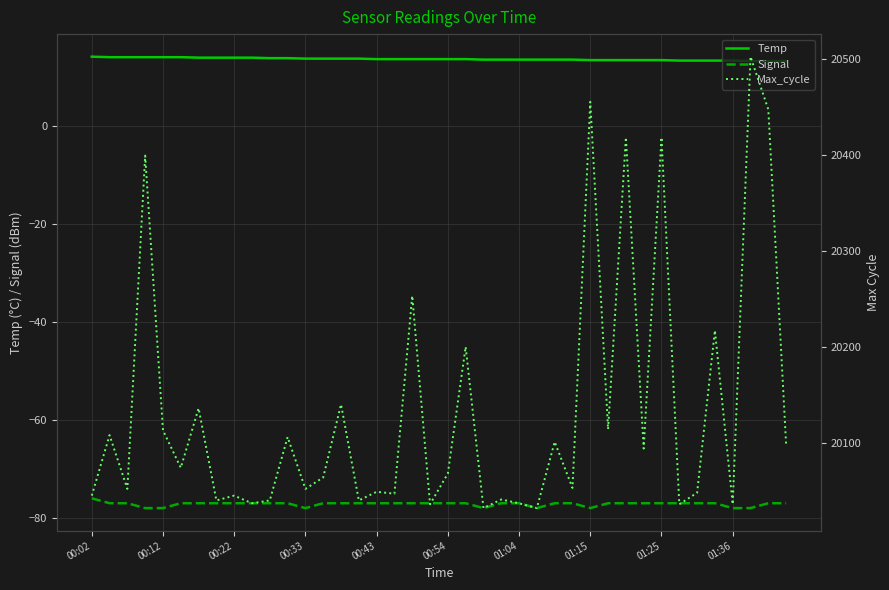

Between 23 and 27, which series saw the biggest shift?

Max_cycle